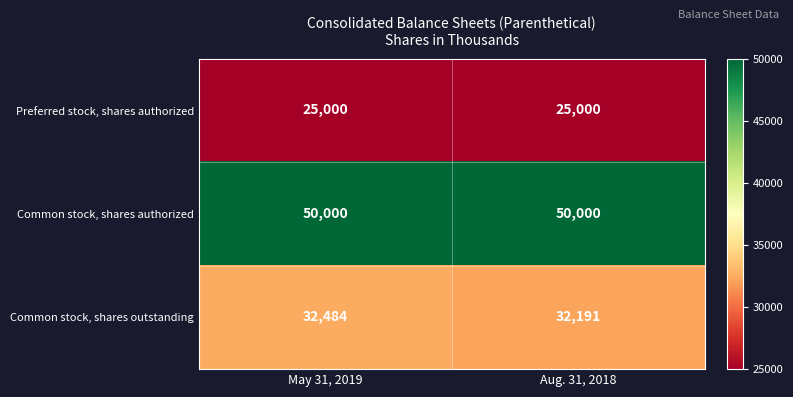

Which series has the largest total across all categories?

Common stock, shares authorized